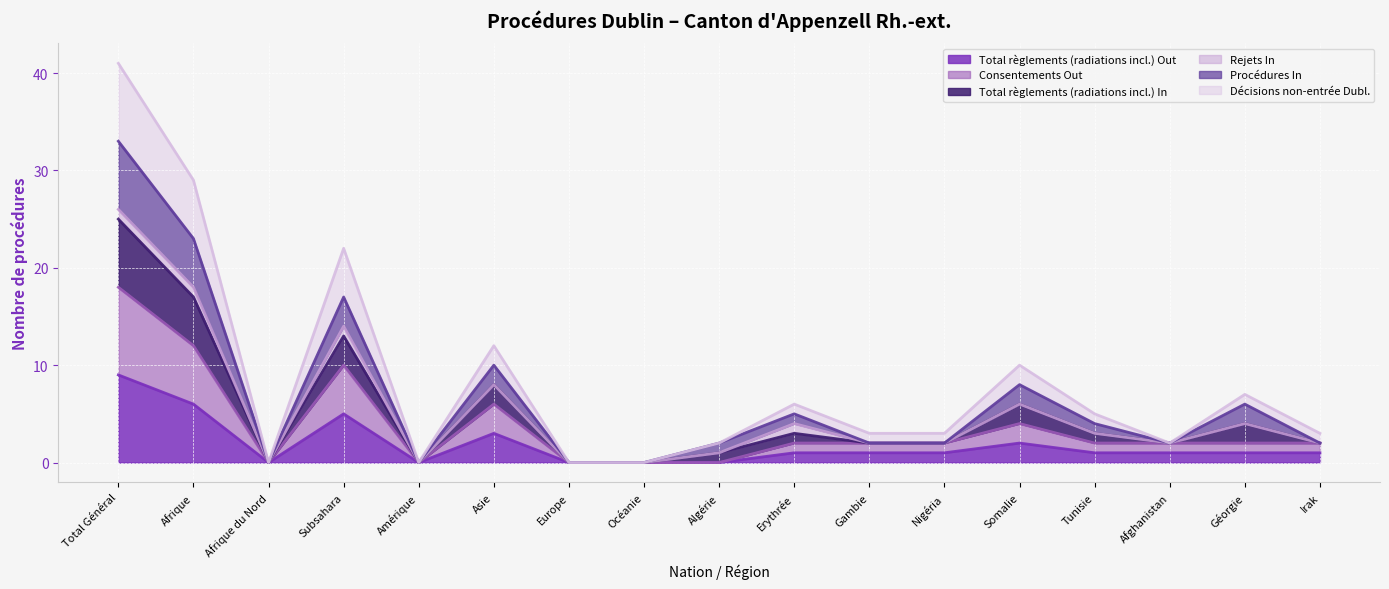

How many lines are shown in the chart?

6